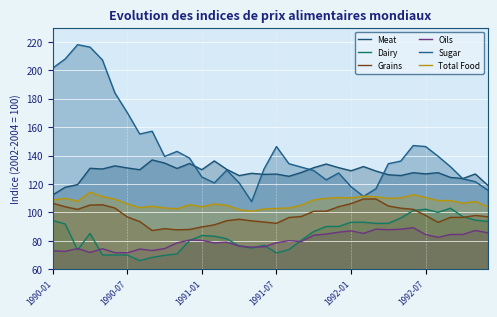

Count the number of data series in this chart.

6